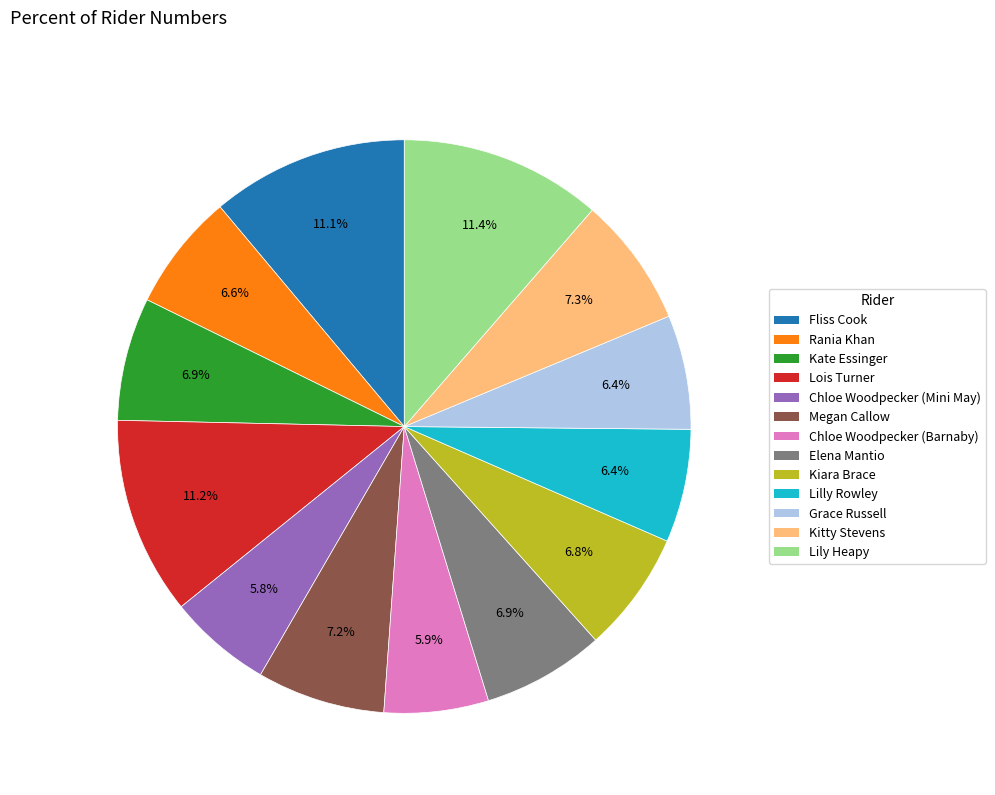

What percentage is NOT represented by Chloe Woodpecker (Barnaby)?

94.1%